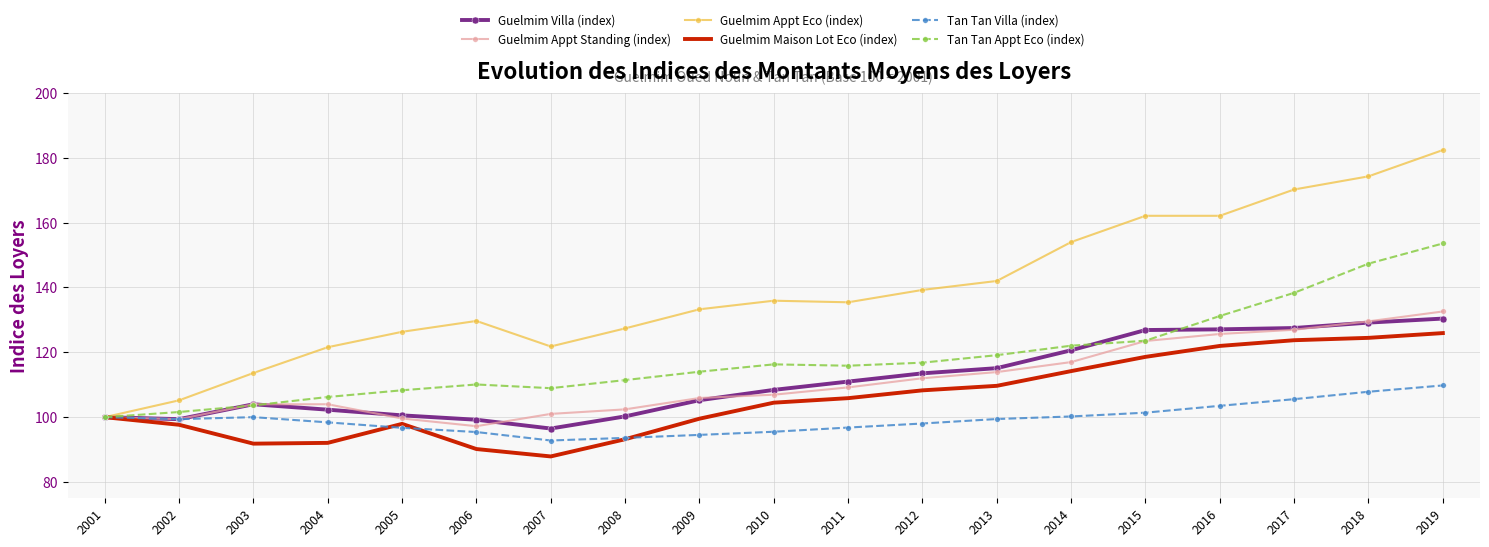

The value of Tan Tan Villa (index) at 2017 is 50.5. True or false?

False